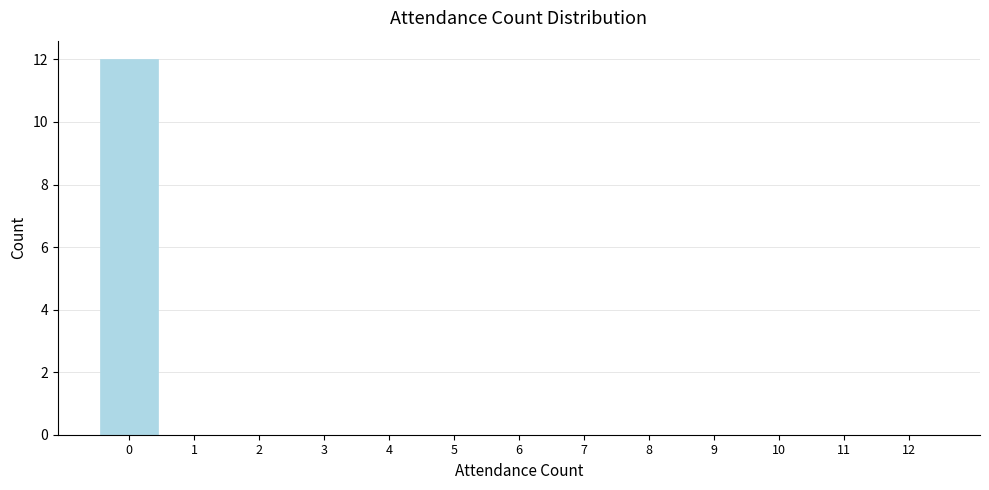

Reading left to right, transcribe this chart: for each bar, give the range it covers on the x-axis and its height. The values are not printed on the chart, so give them approximately, as read against the axis.

-0.5 to 0.5: 12
0.5 to 1.5: 0
1.5 to 2.5: 0
2.5 to 3.5: 0
3.5 to 4.5: 0
4.5 to 5.5: 0
5.5 to 6.5: 0
6.5 to 7.5: 0
7.5 to 8.5: 0
8.5 to 9.5: 0
9.5 to 10.5: 0
10.5 to 11.5: 0
11.5 to 12.5: 0